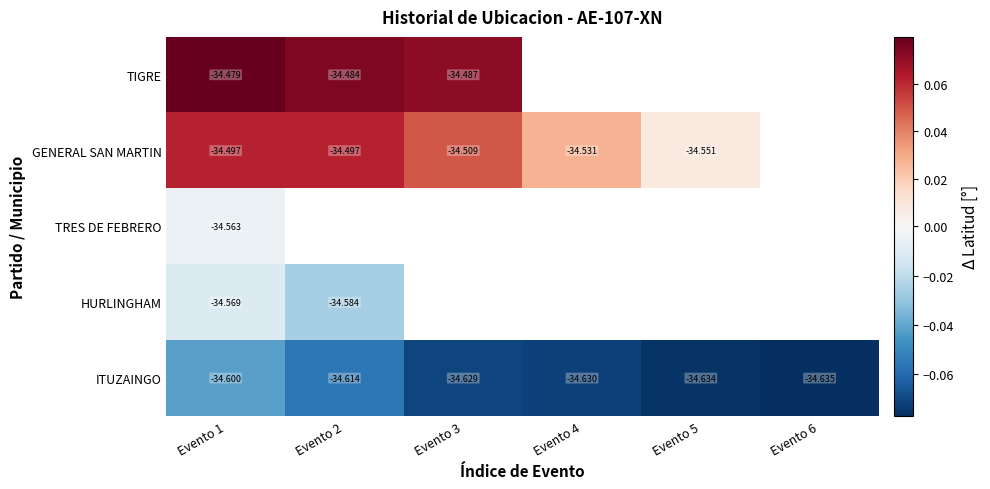

Is the value of GENERAL SAN MARTIN at Evento 3 greater than the value of TIGRE at Evento 1?

No